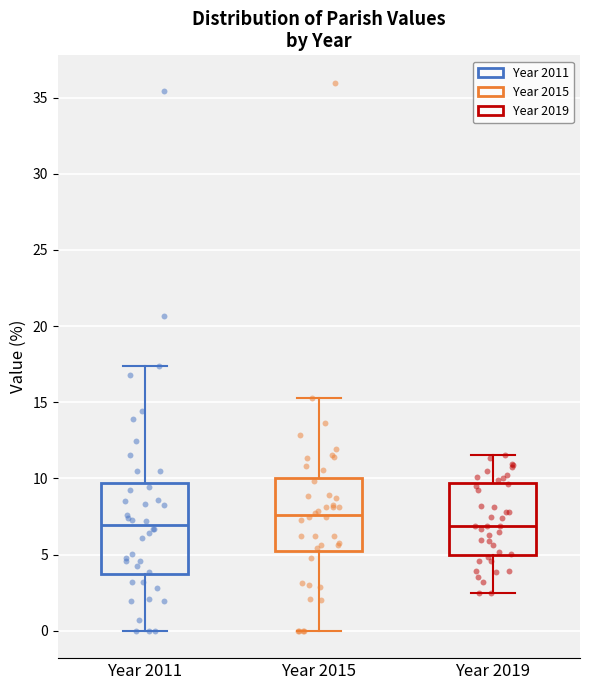

Reading left to right, read every box against the y-axis: the position of its median line, the range the box covers, and the ends of its whiskers. The values are not printed on the chart, so give them approximately, as read against the axis.

Year 2011: median 7.0, box 3.5 to 9.5, whiskers 0.0 to 17.5
Year 2015: median 7.5, box 5.0 to 10.0, whiskers 0.0 to 15.5
Year 2019: median 7.0, box 5.0 to 9.5, whiskers 2.5 to 11.5